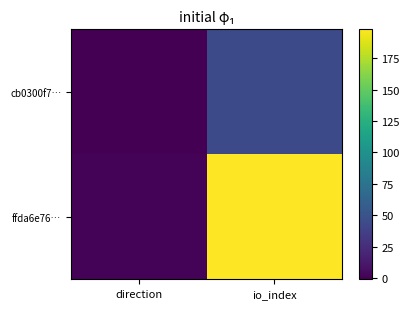

At which category is the sum across all series the highest?

io_index